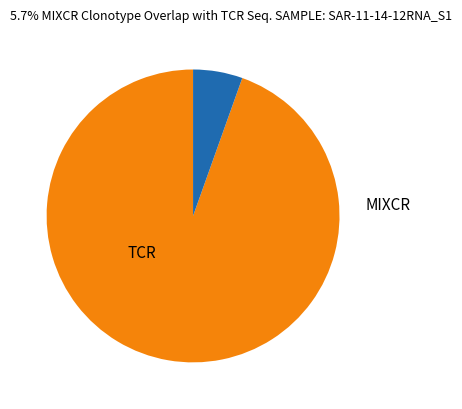

Is there a majority slice in this chart?

Yes